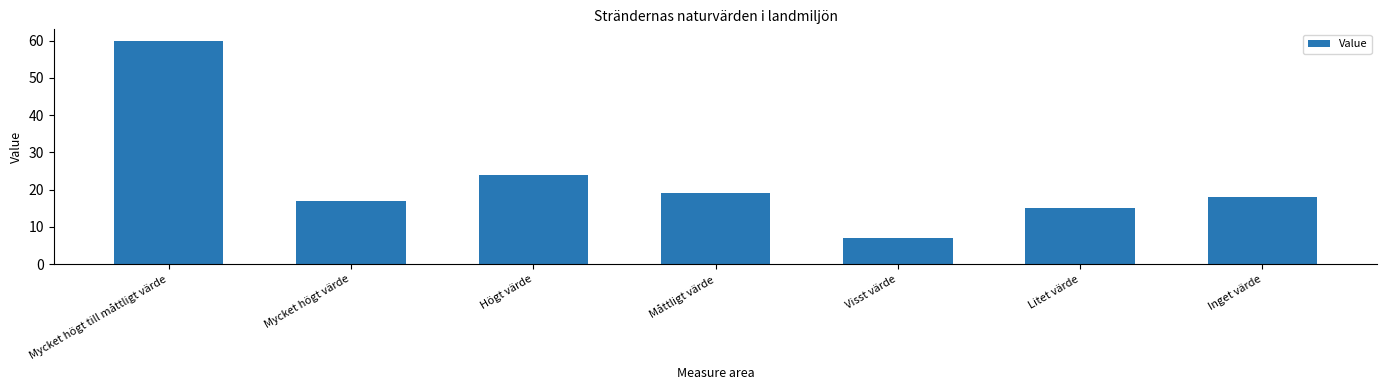

At which label does the data first exceed 18?

Mycket högt till måttligt värde